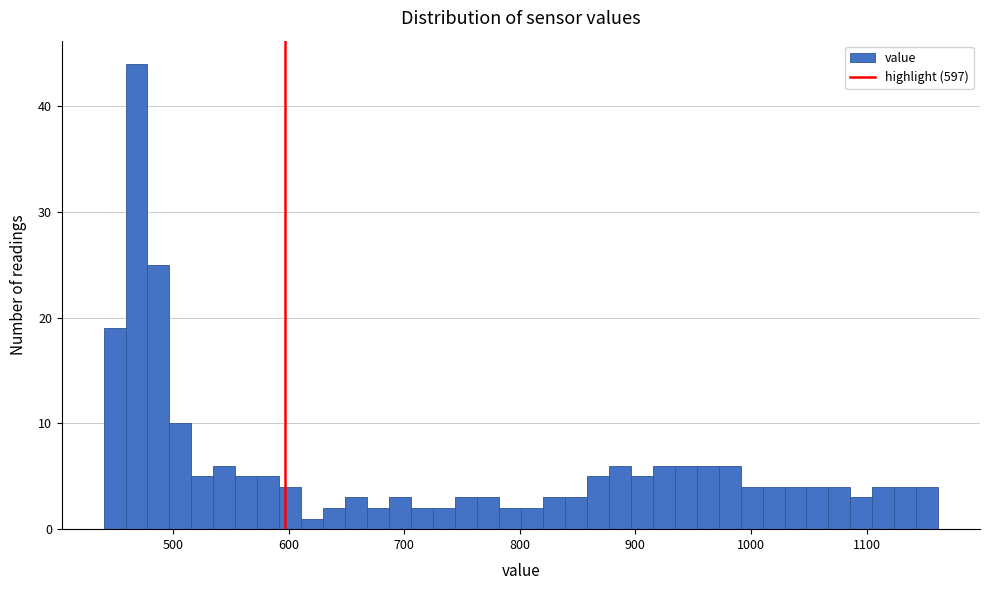

Read against the x-axis, roughly where is the centre of the tallest bar?

470